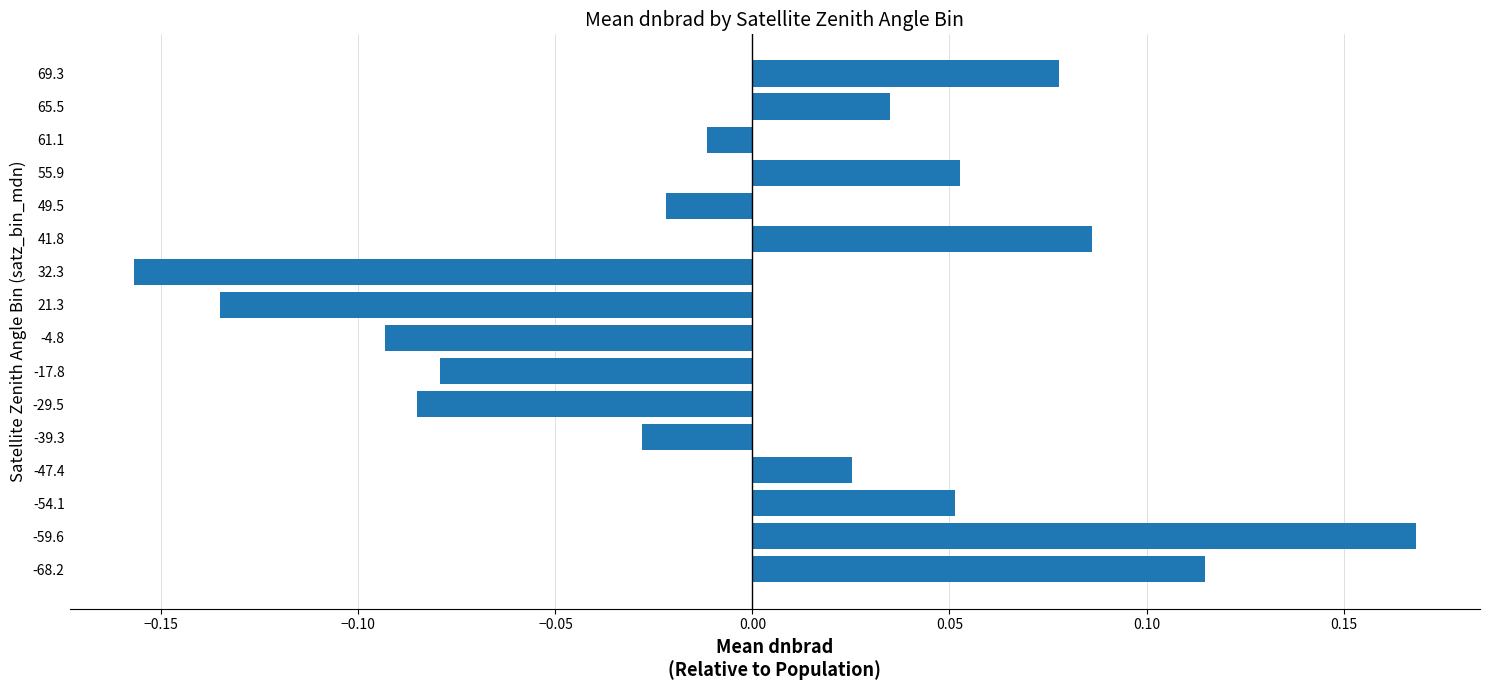

Which label corresponds to the largest value in the chart?

-59.6